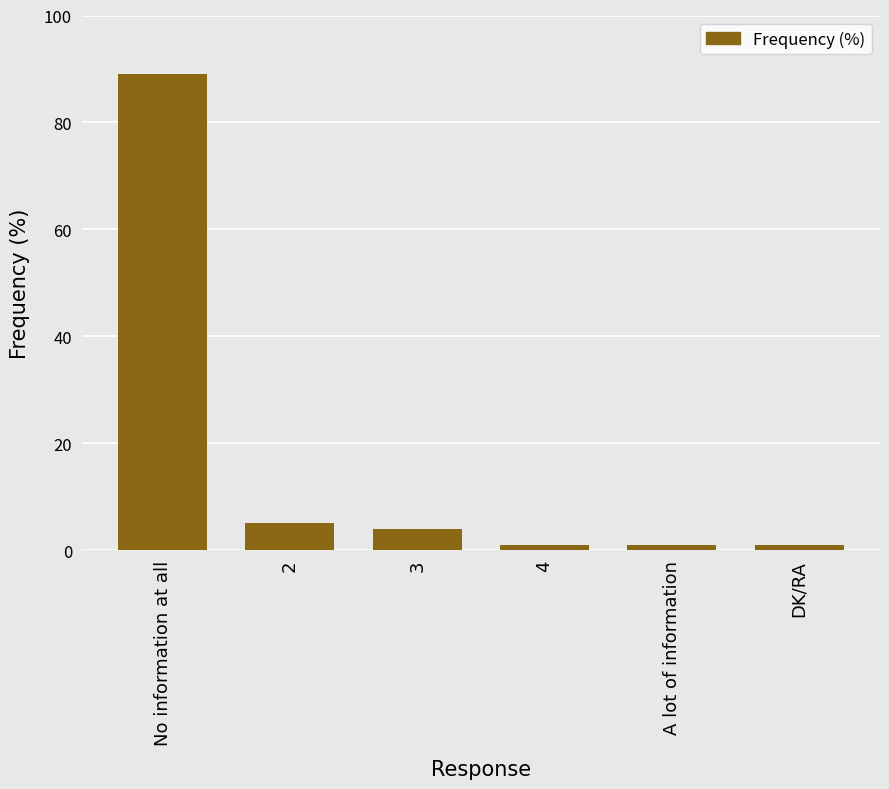

What is the label of the 6th bar from the right?

No information at all